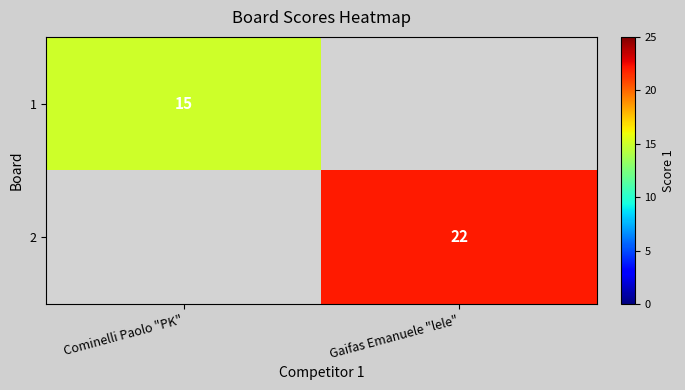

The value of 1 at Cominelli Paolo "PK" is 15. True or false?

True